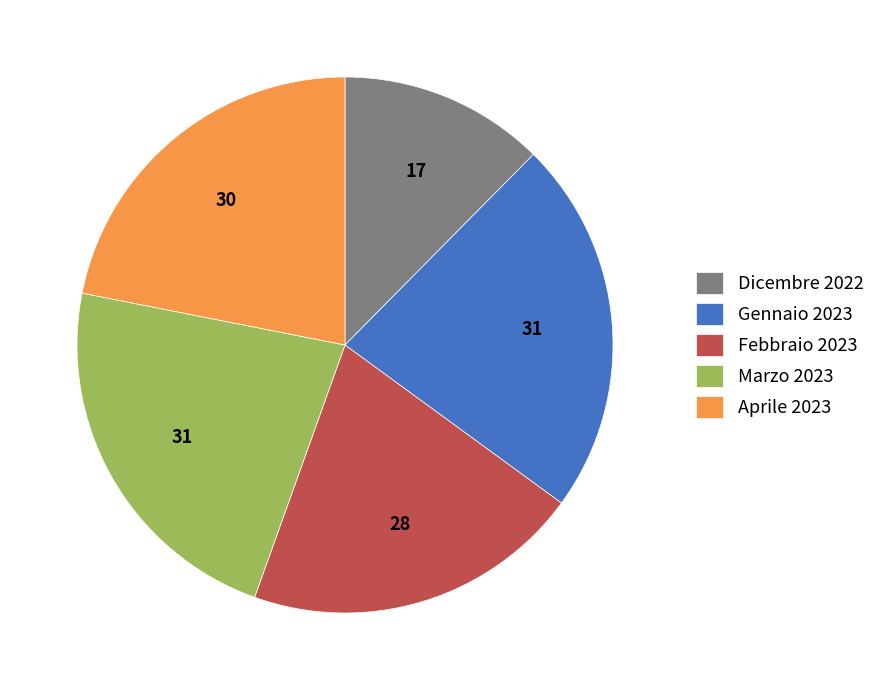

Which category has the smallest portion of the pie?

Dicembre 2022